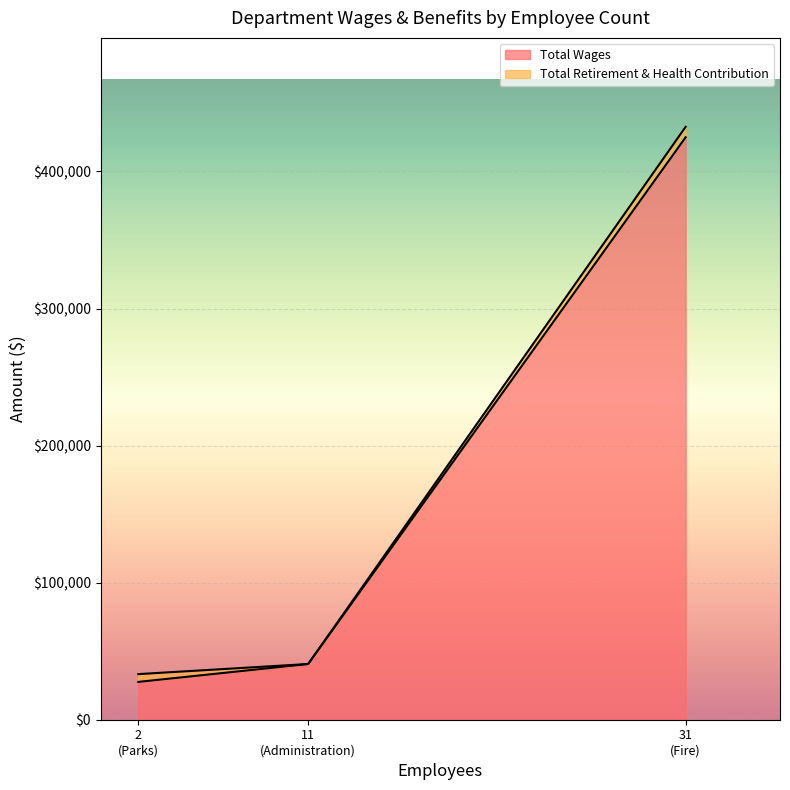

The value of Total Retirement & Health Contribution at Fire is 7624. True or false?

True